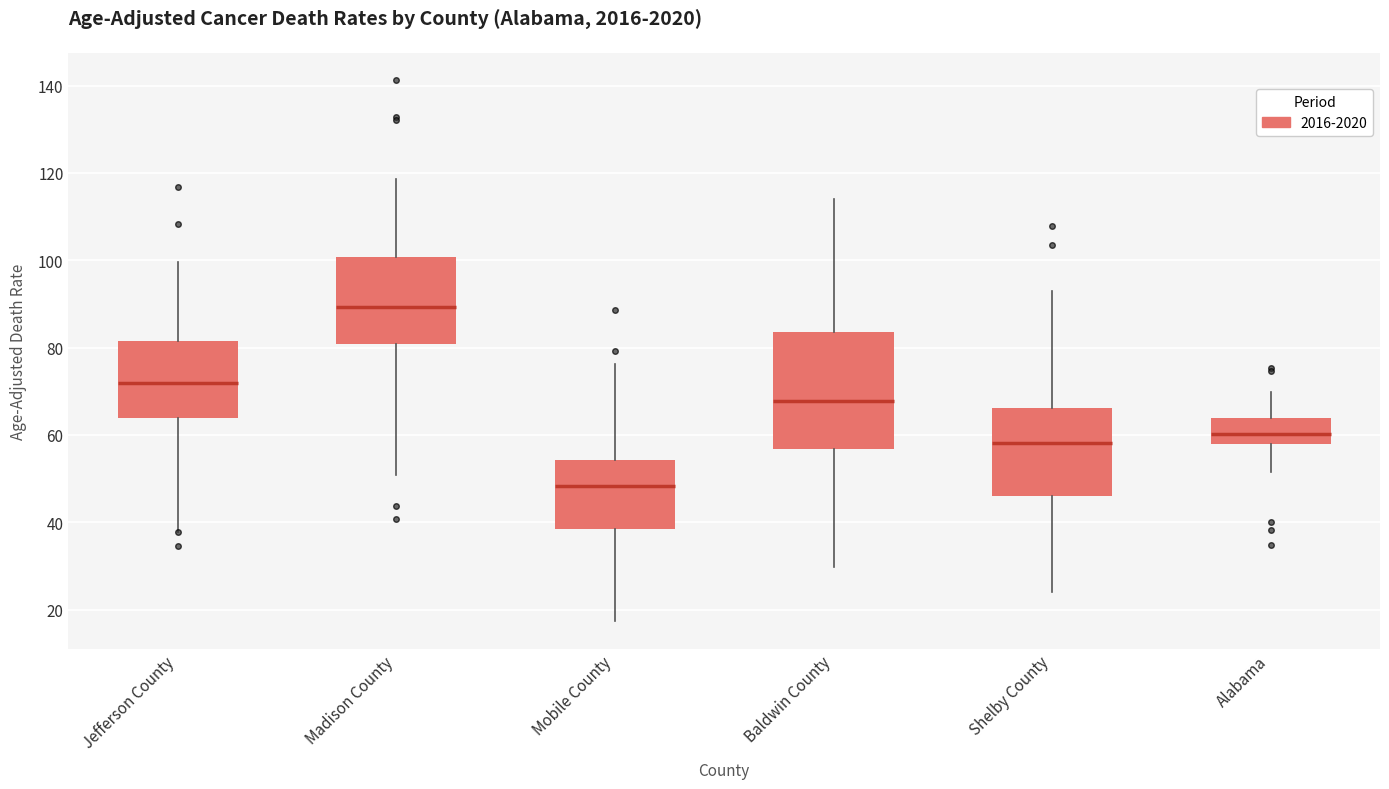

Which box has the lowest median line?

Mobile County